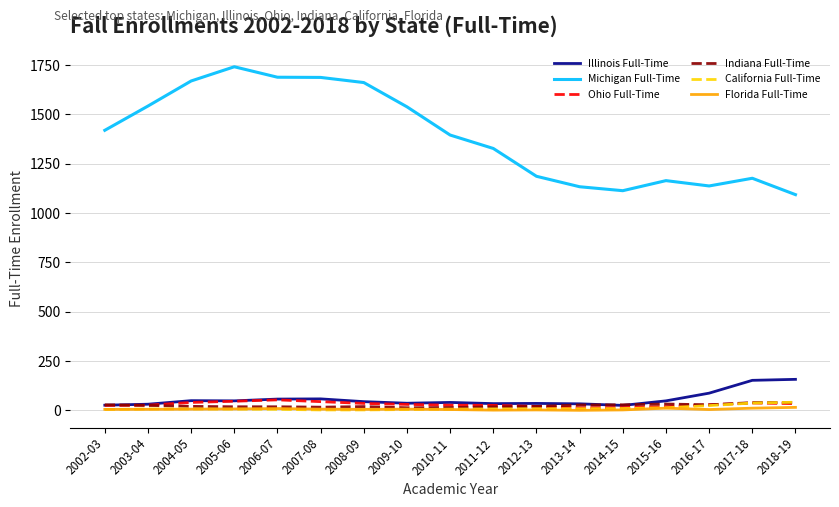

Which series has the largest range (max minus min)?

Michigan Full-Time